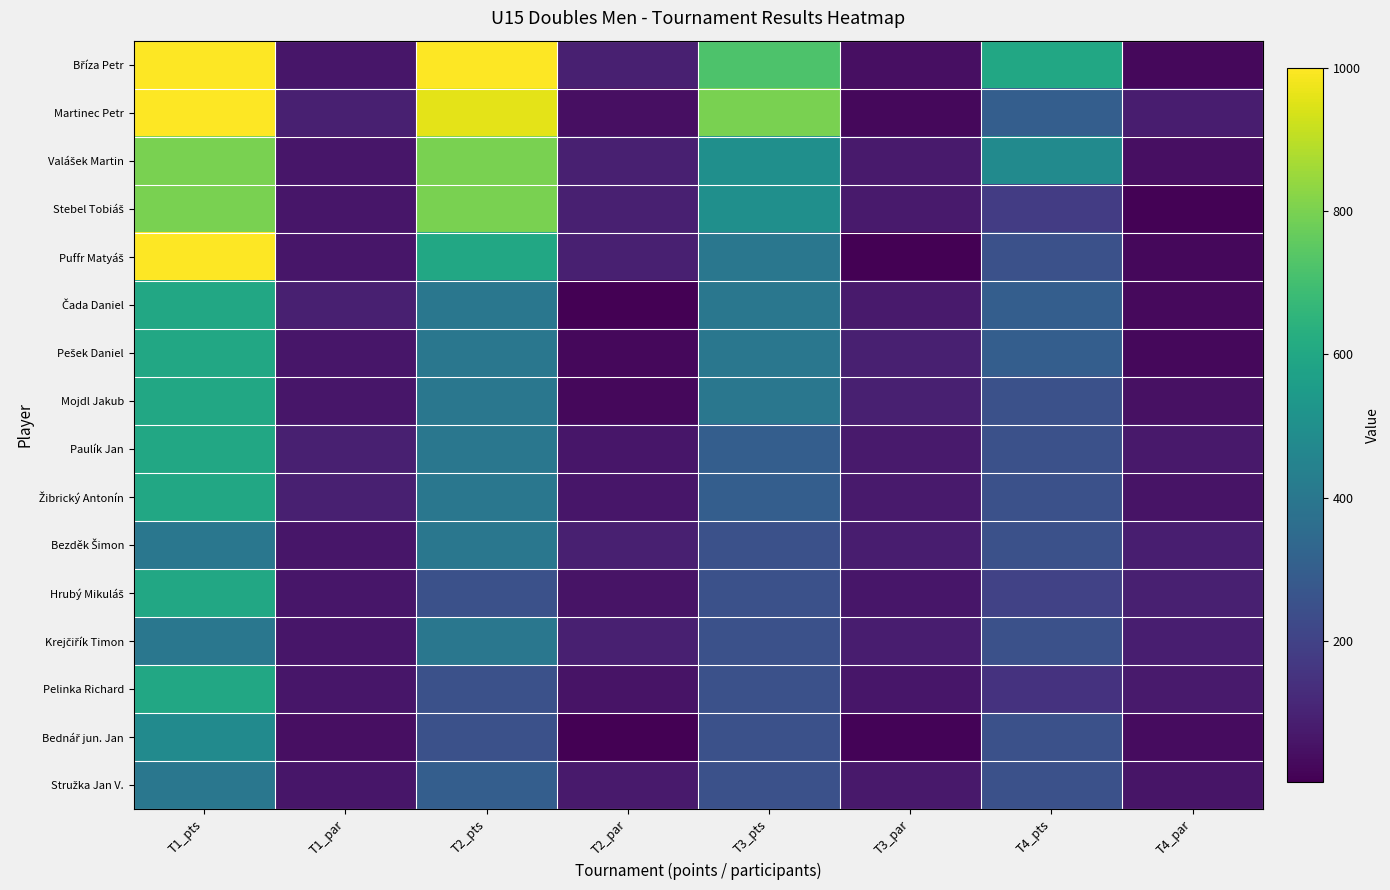

Count the number of categories in the chart.

8